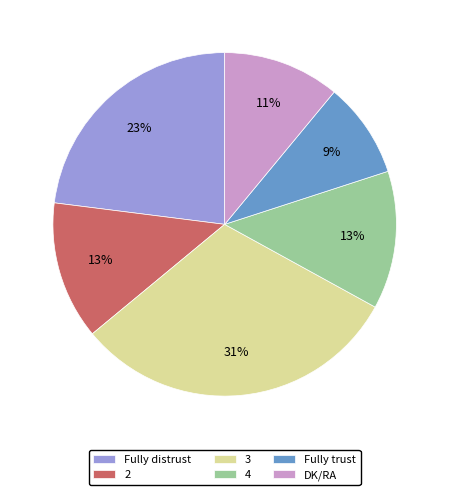

Which slice is the smallest?

Fully trust